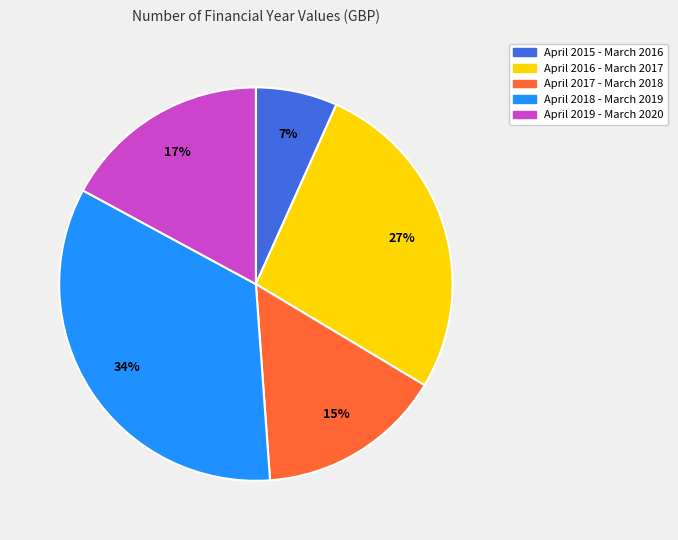

To the nearest percent, what percentage of the pie is April 2016 - March 2017?

27%